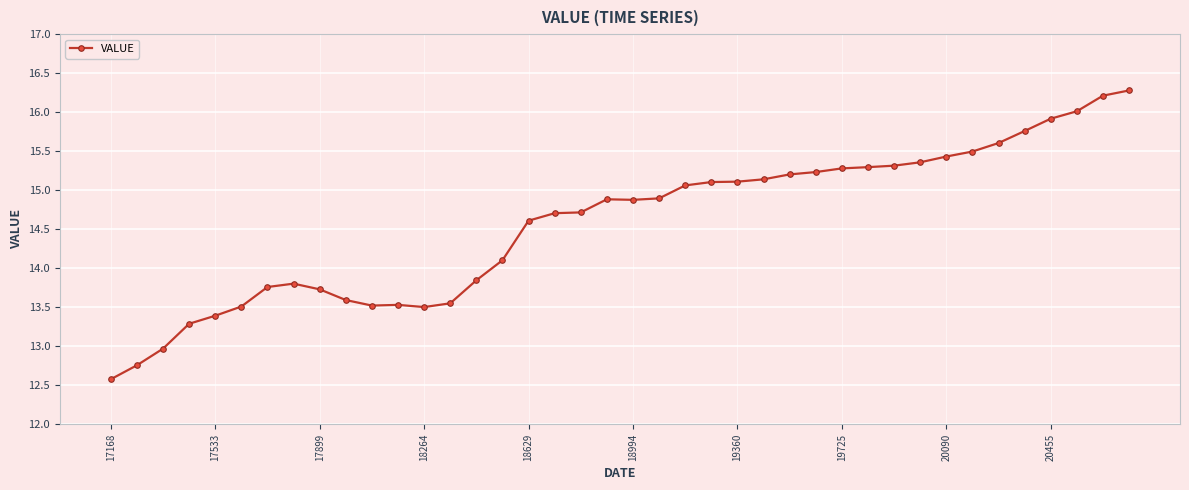

What is the value of the 35th point from the left?

15.6